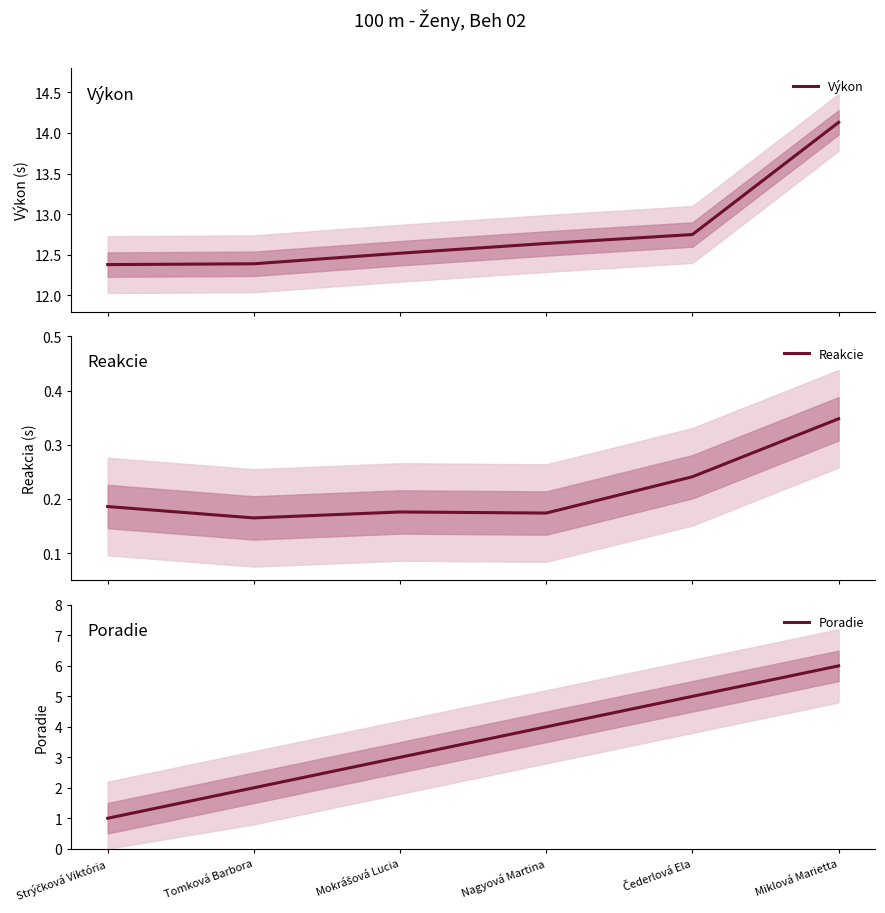

Reading left to right, list all the values displayed in this chart.

Výkon: Strýčková Viktória=12.4	Tomková Barbora=12.4	Mokrášová Lucia=12.5	Nagyová Martina=12.6	Čederlová Ela=12.8	Miklová Marietta=14.1
Reakcie: Strýčková Viktória=0.2	Tomková Barbora=0.2	Mokrášová Lucia=0.2	Nagyová Martina=0.2	Čederlová Ela=0.2	Miklová Marietta=0.3
Poradie: Strýčková Viktória=1.0	Tomková Barbora=2.0	Mokrášová Lucia=3.0	Nagyová Martina=4.0	Čederlová Ela=5.0	Miklová Marietta=6.0